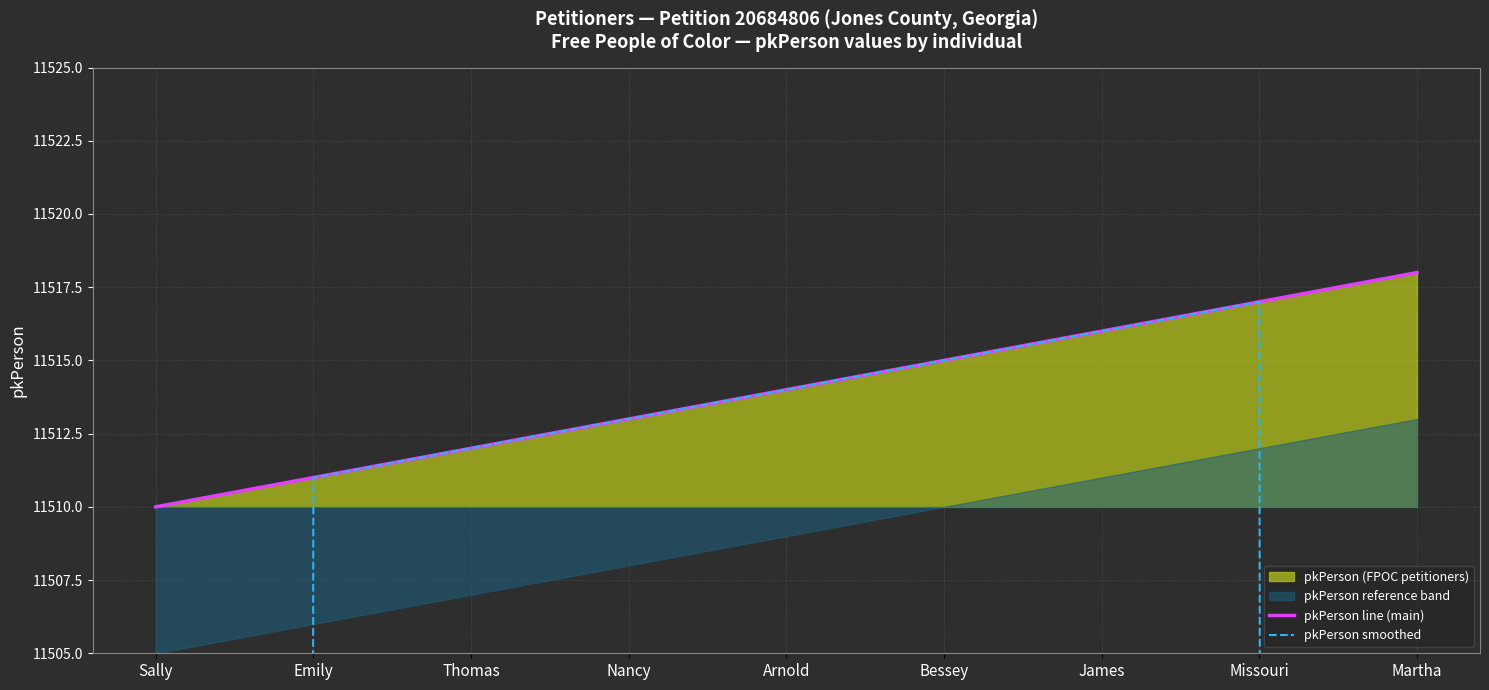

What is the label of the 8th point from the right?

Emily